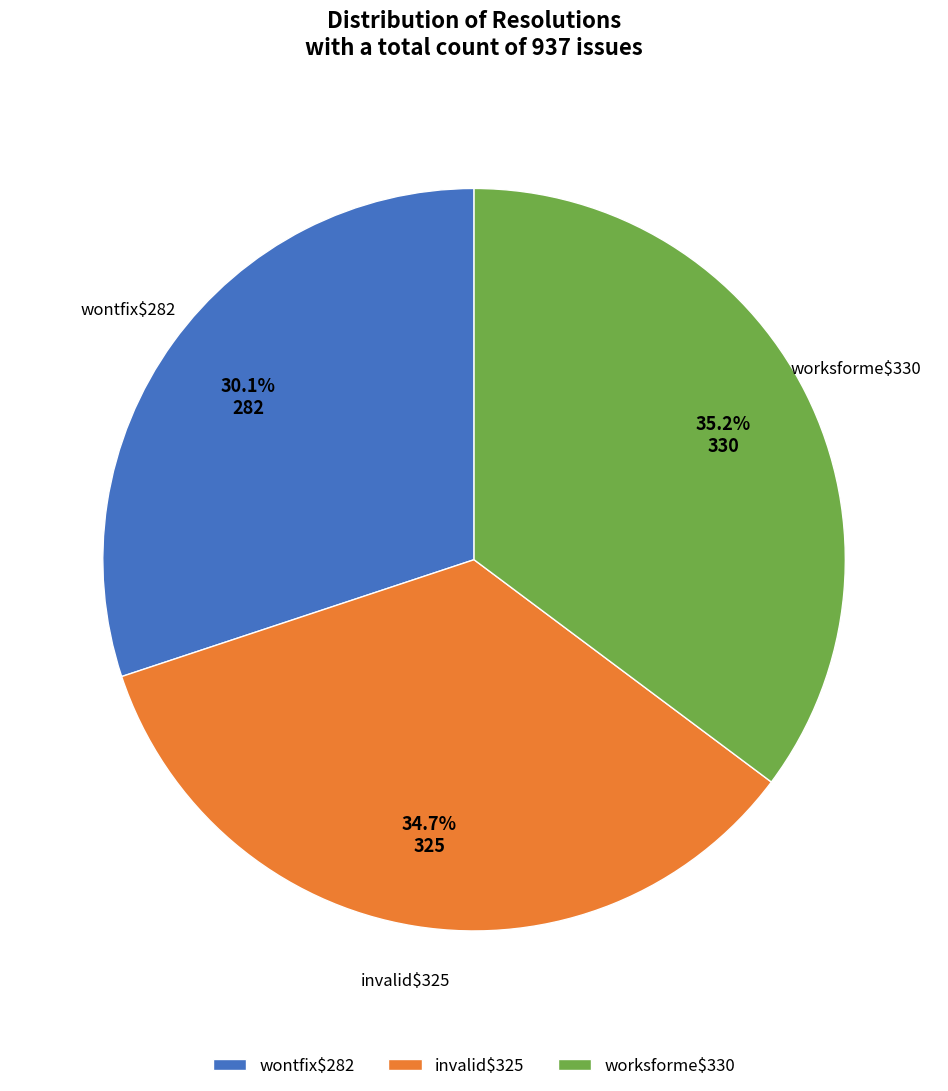

Does any single category account for the majority?

No